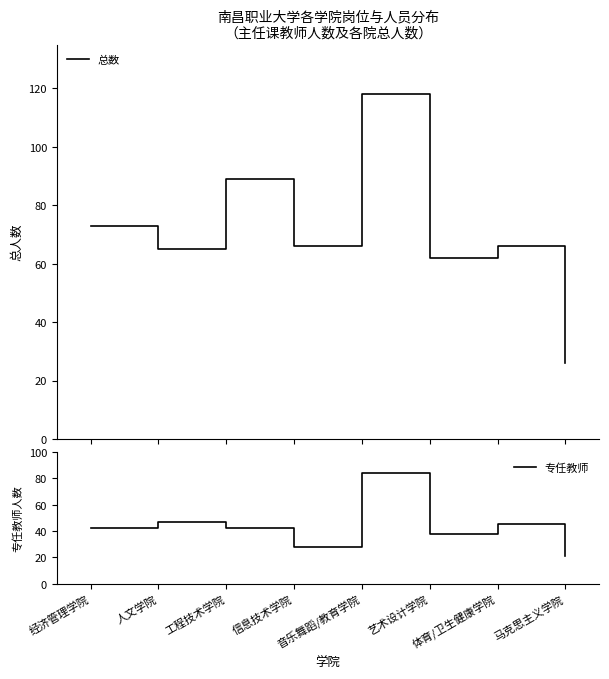

Reading right to left, extract all data points from this chart.

总数: 26	66	62	118	66	89	65	73
专任教师: 21	45	38	84	28	42	47	42